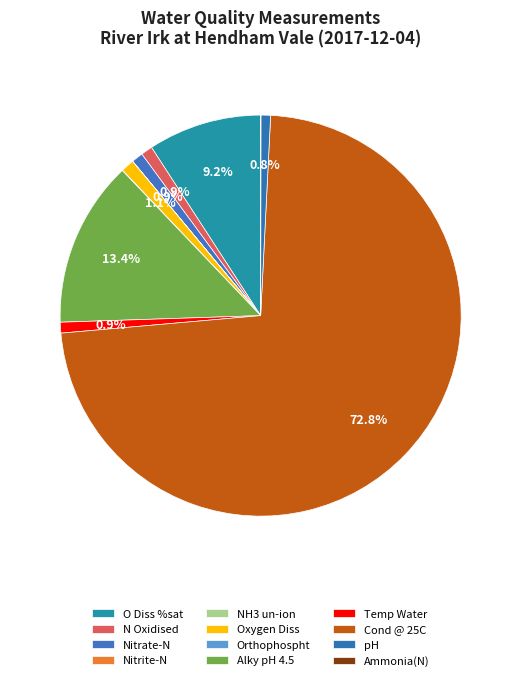

Which category has the biggest portion of the pie?

Cond @ 25C